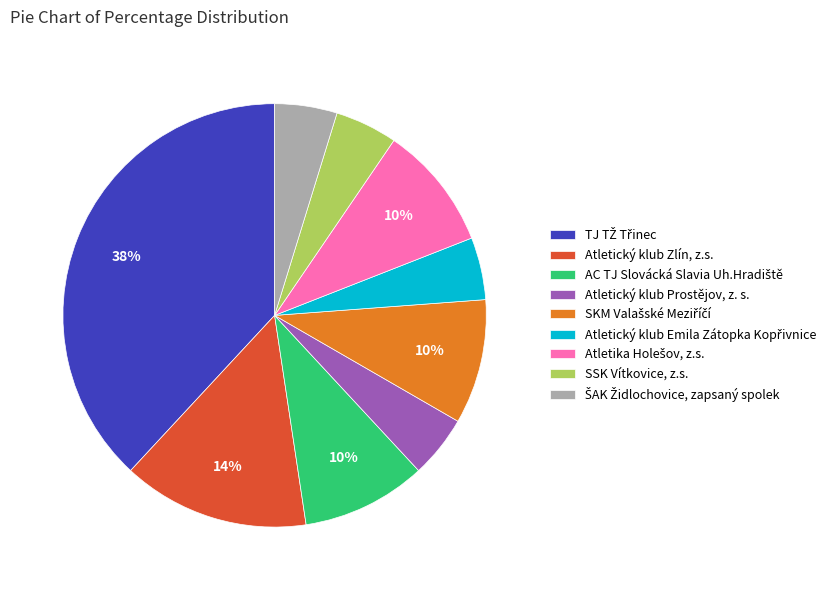

The SSK Vítkovice, z.s. slice represents 5% of the pie. True or false?

True